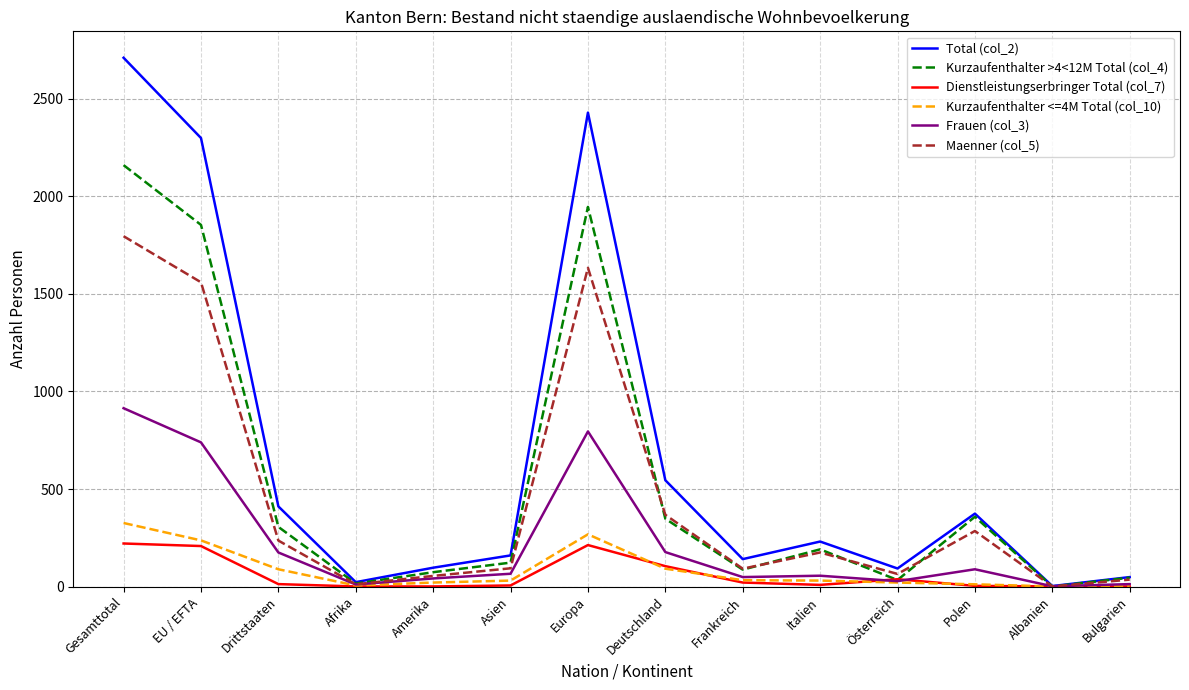

Where is Maenner (col_5) nearest to the value 898?

Deutschland